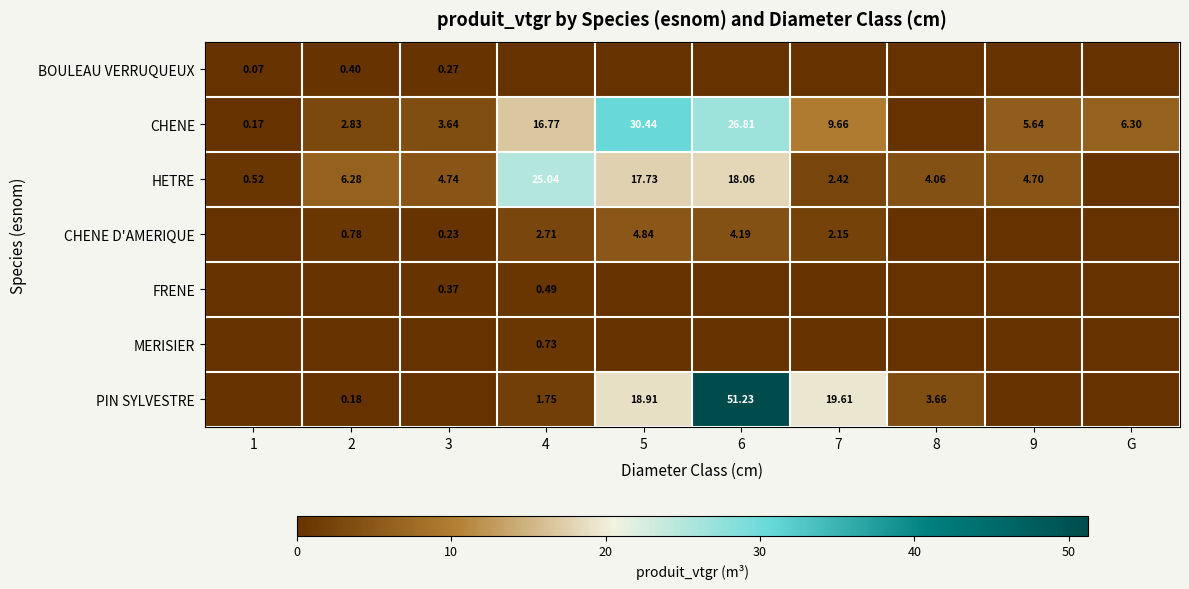

At which category does the chart reach its minimum across all series?

4